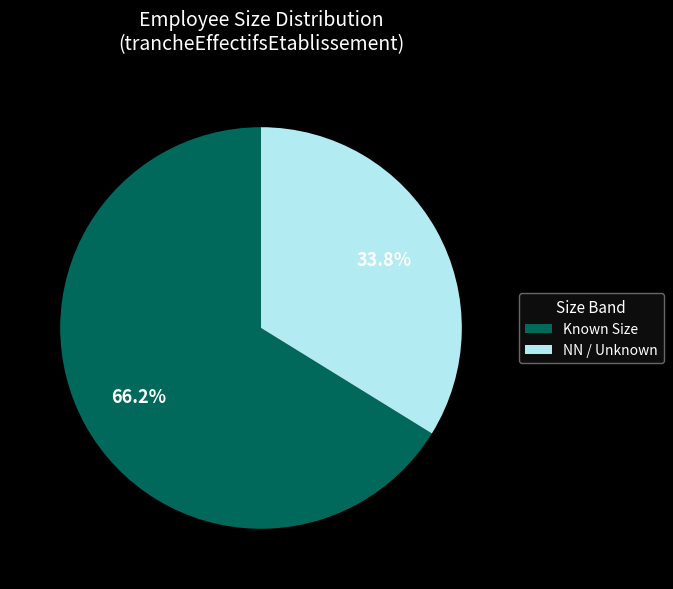

What portion of the pie excludes NN / Unknown?

66.2%